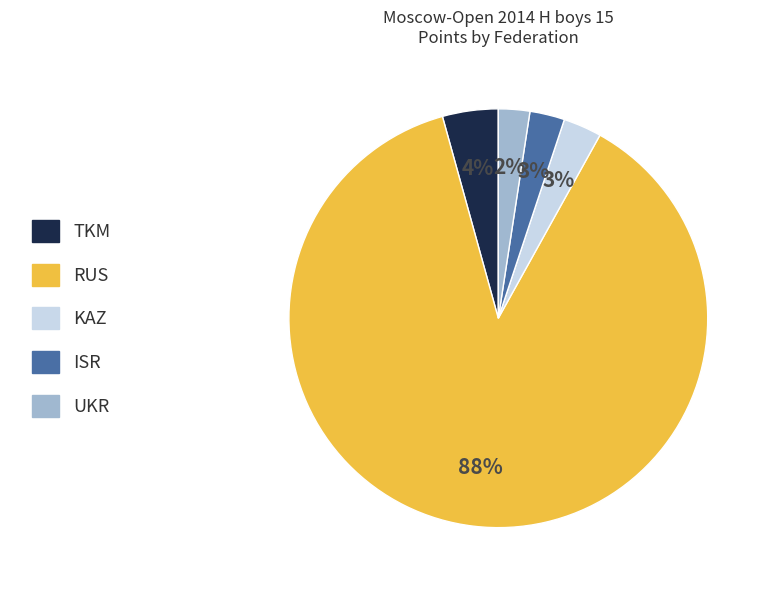

To the nearest percent, what is the average slice percentage?

20%